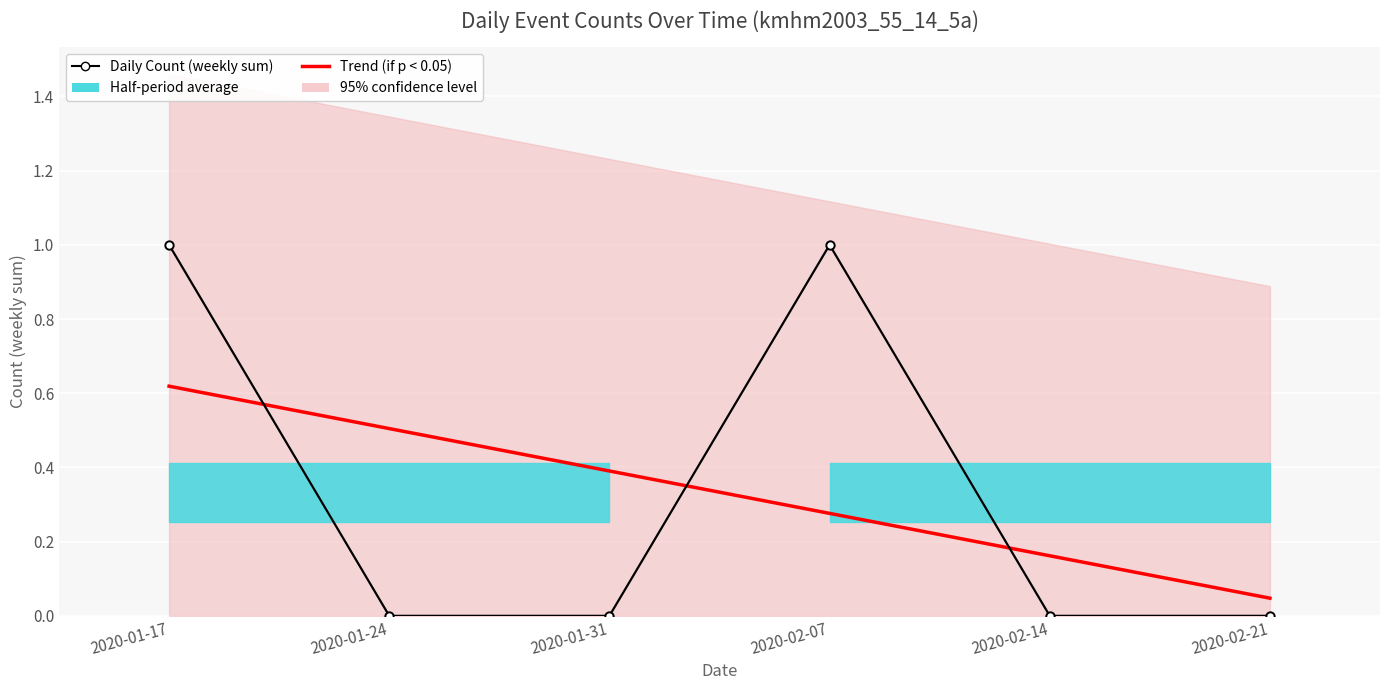

After their last crossing, which series has the higher values: Trend (if p < 0.05) or Daily Count (weekly sum)?

Trend (if p < 0.05)